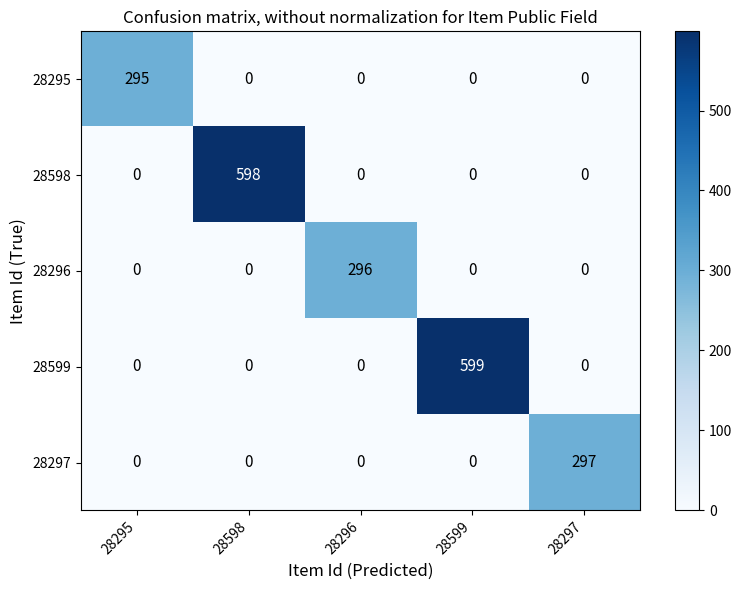

What is the sum of all 28295 values?

295